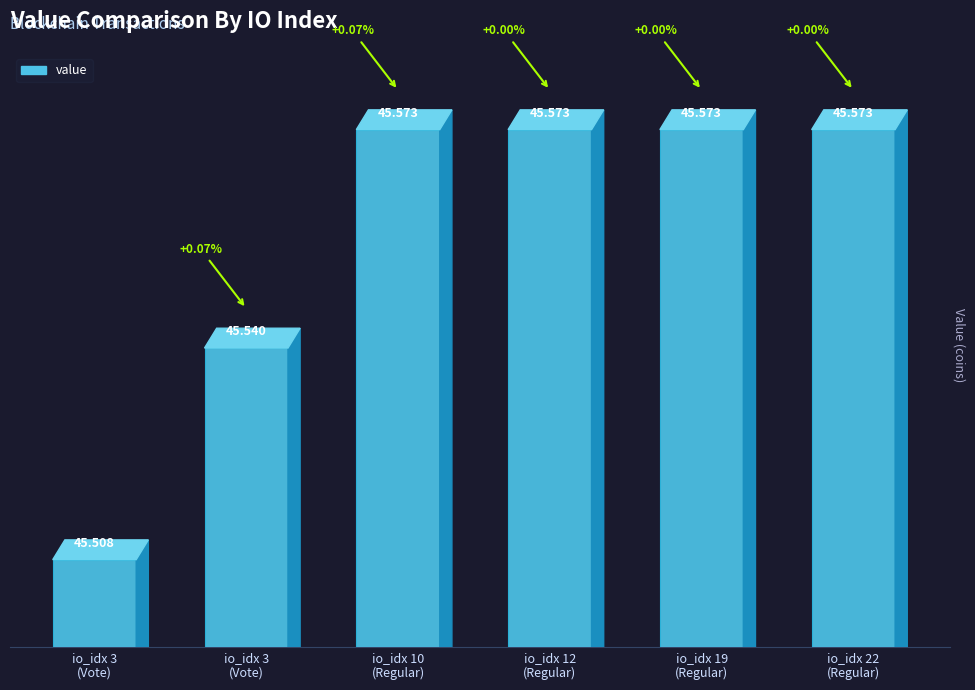

At which category does the chart reach its minimum across all series?

io_idx 3
(Vote)